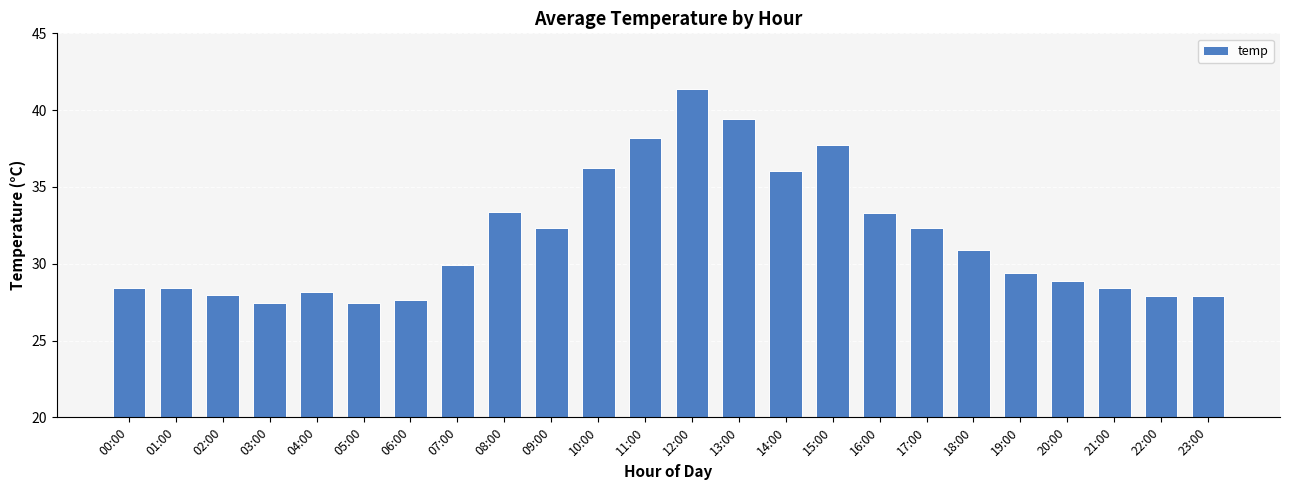

What is the ratio of the value at 00:00 to the value at 16:00?

0.9